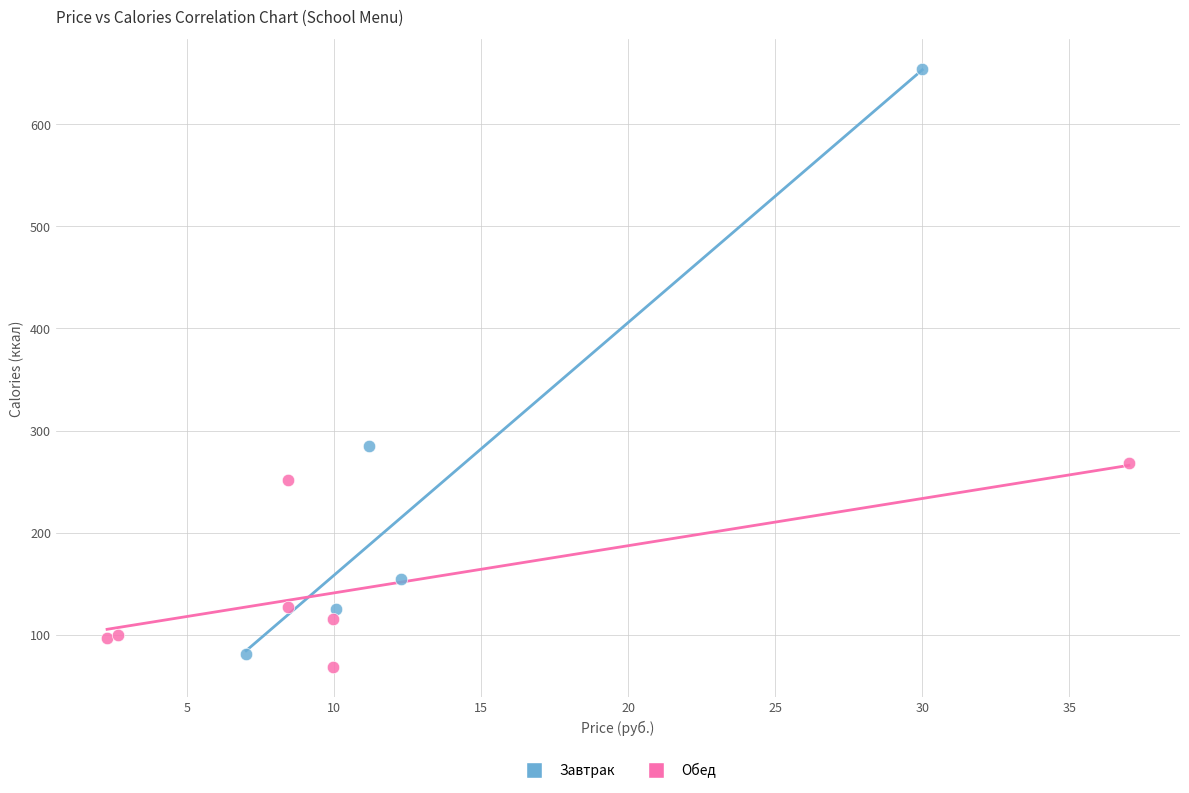

Which series contains the lowest Y value?

Обед